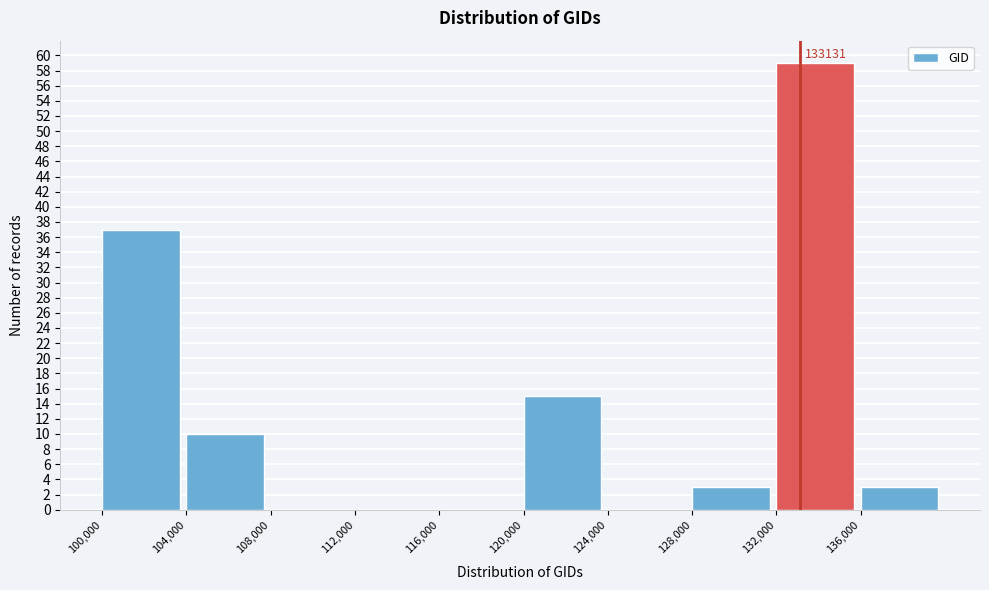

Over which range of the x-axis is the bar tallest?

132000 to 136000